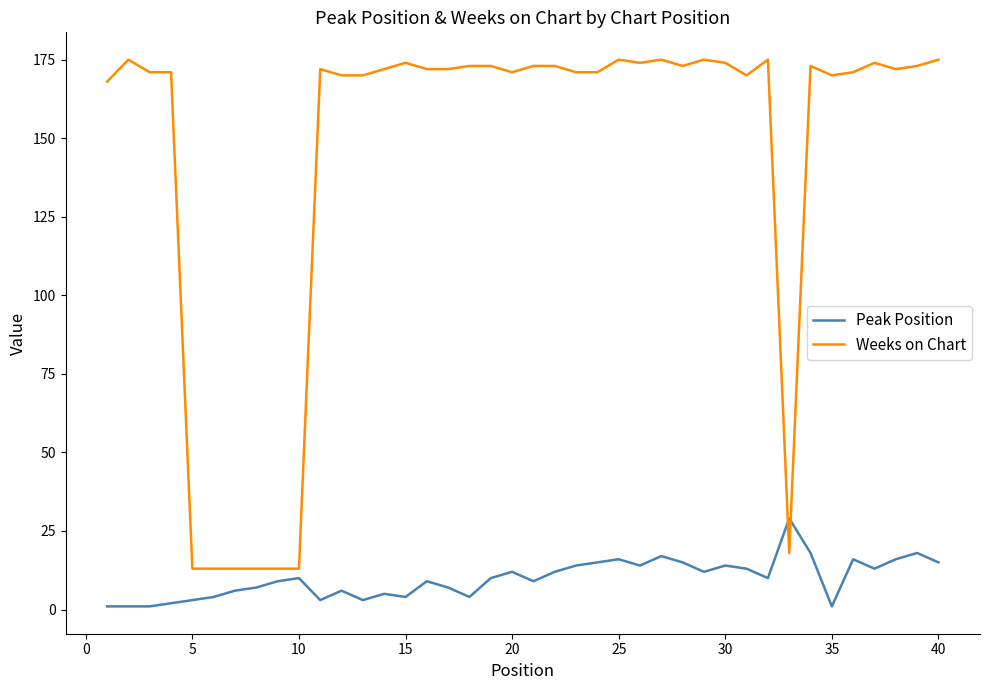

Which series has the largest range (max minus min)?

Weeks on Chart